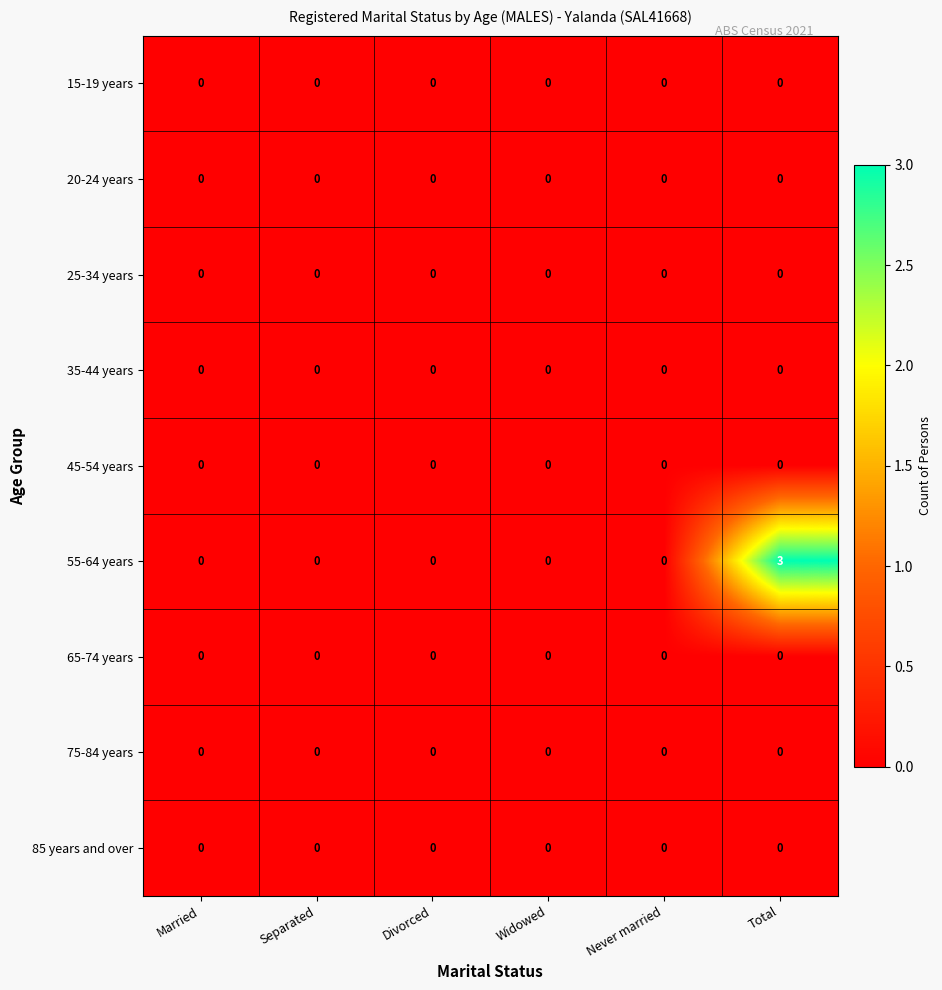

Is it true that 20-24 years equals 0 at Never married?

True